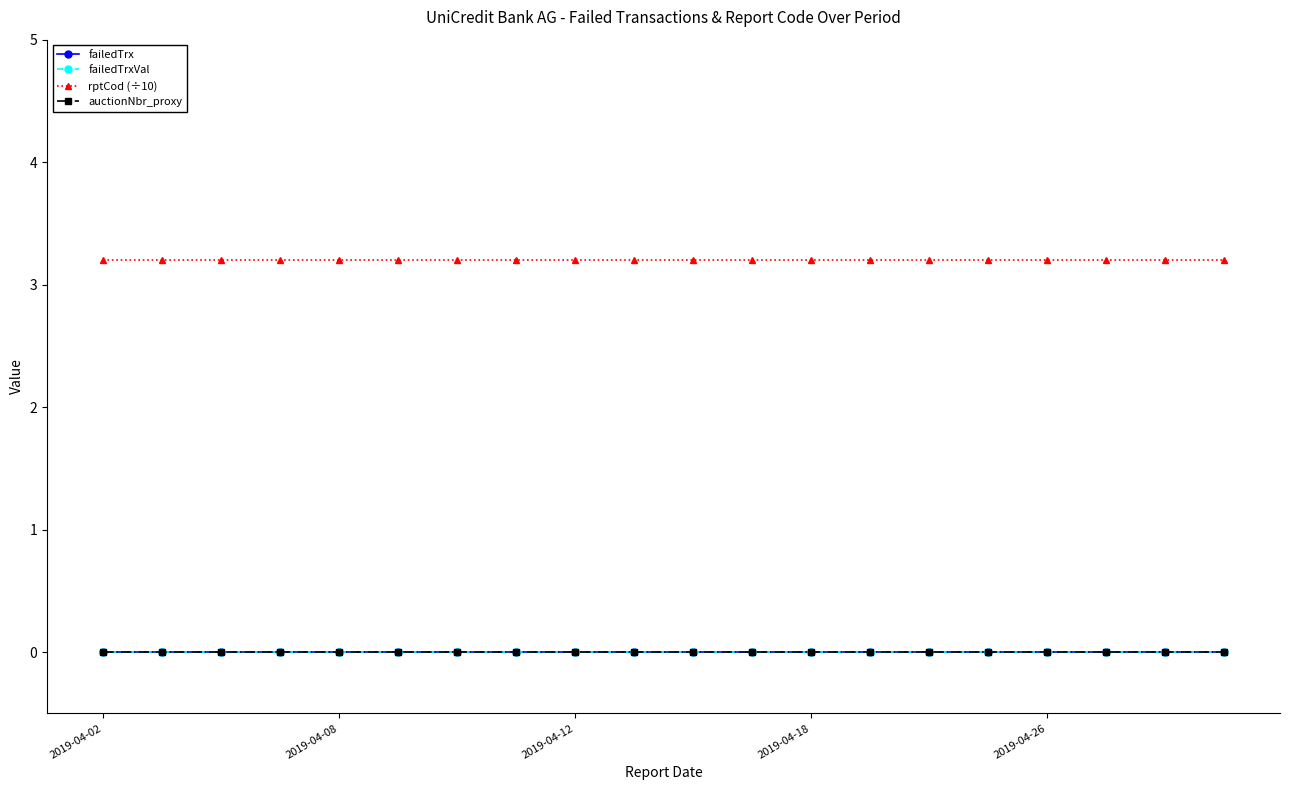

Is this an area chart (filled region under the line)?

No